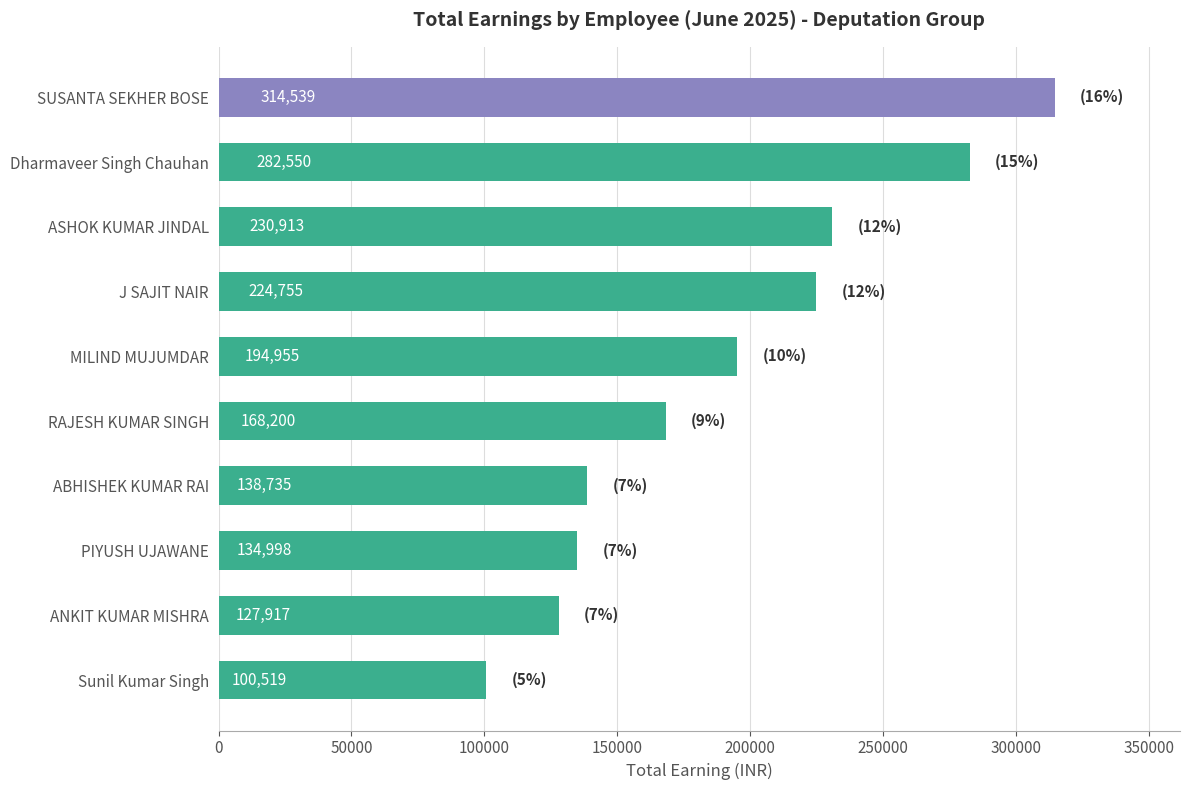

Reading top to bottom, what are all the values shown in this chart?

314539	282550	230913	224755	194955	168200	138735	134998	127917	100519